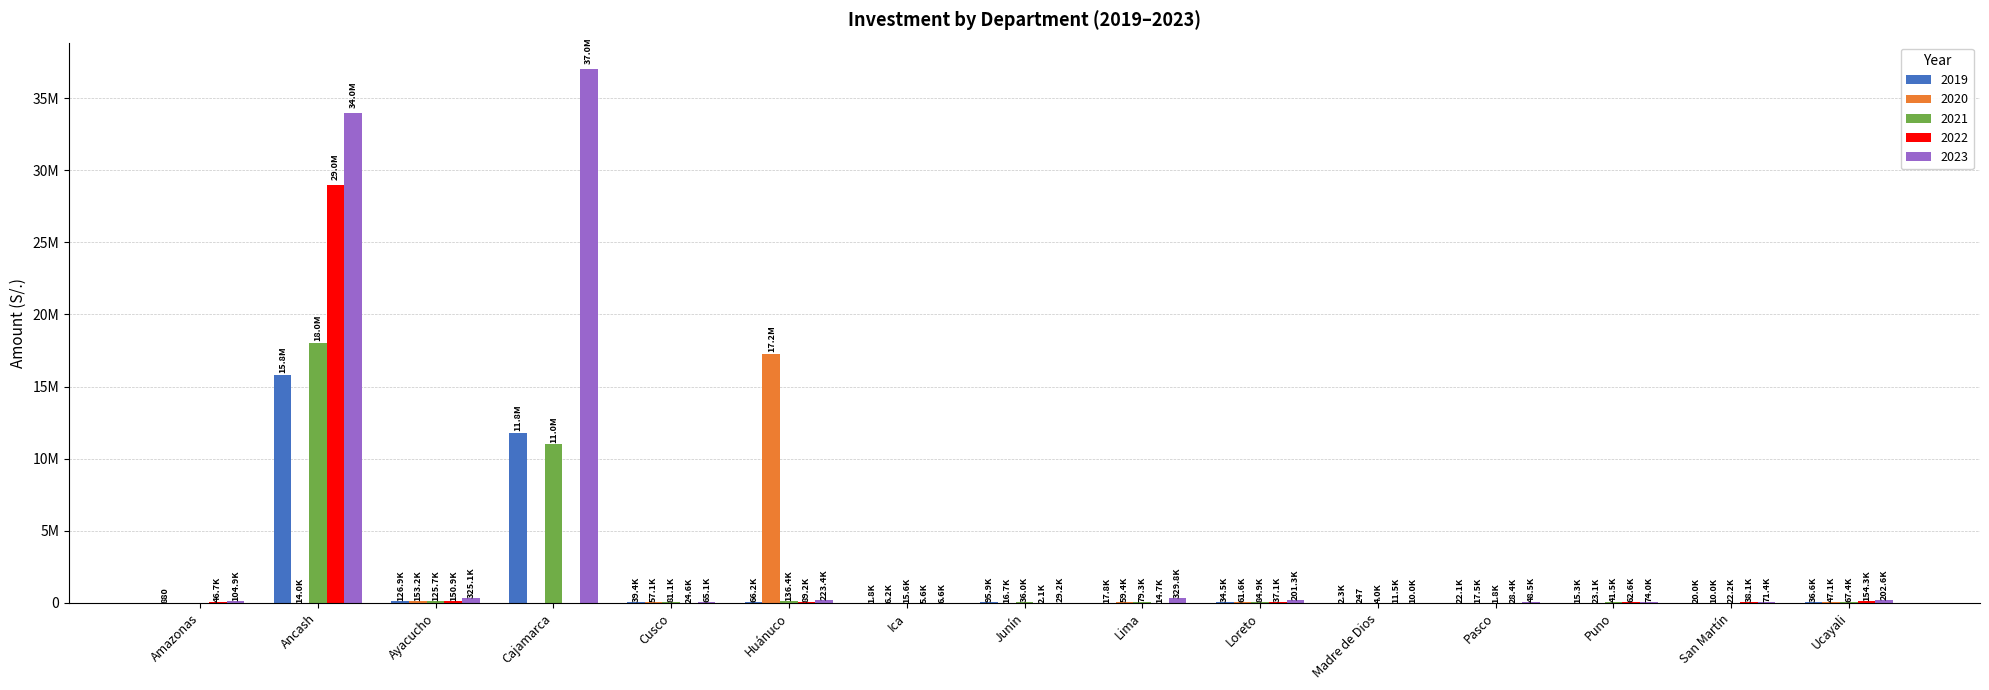

Where is 2021 nearest to the value 9000000?

Cajamarca